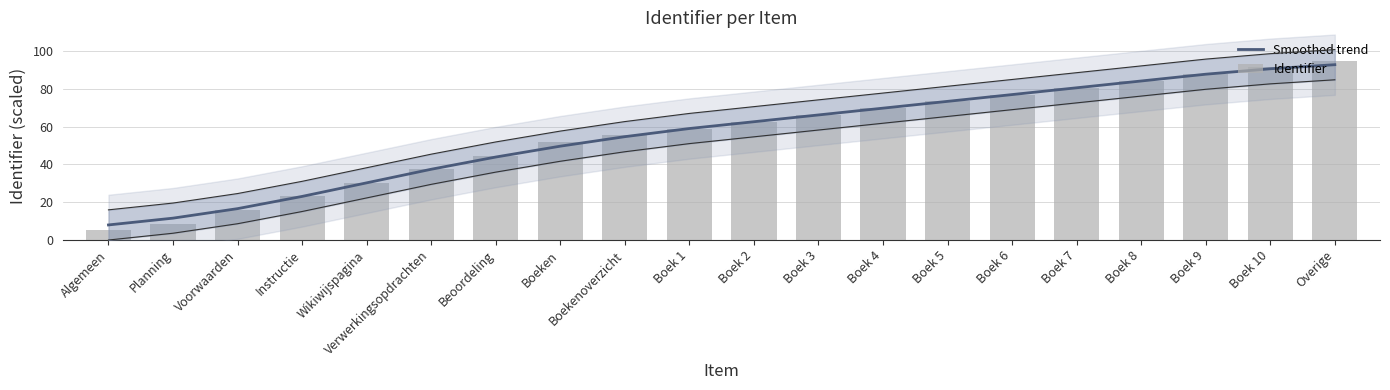

At which label is Identifier closest to 50?

Boeken